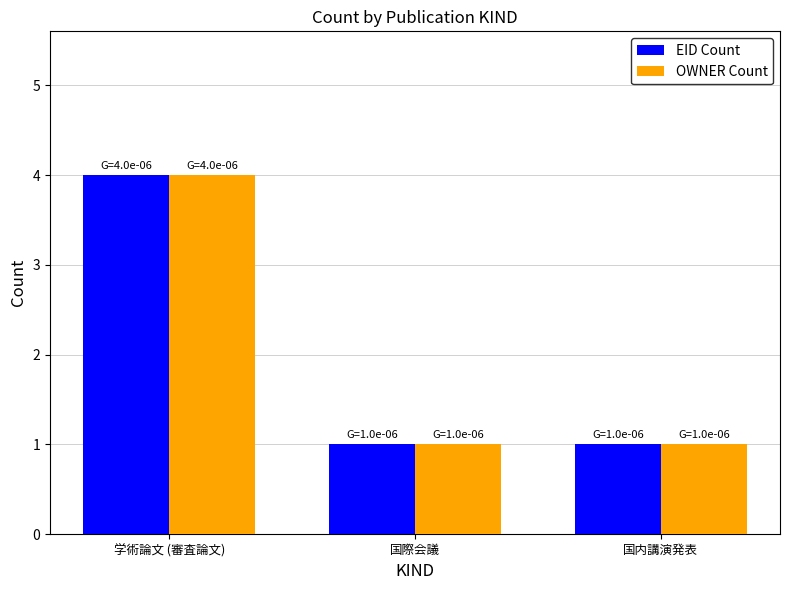

How many series are shown in this chart?

2